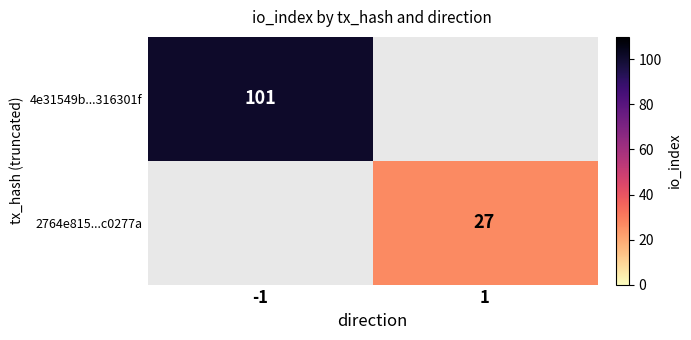

Is the value of 4e31549b...316301f at -1 greater than the value of 2764e815...c0277a at 1?

Yes